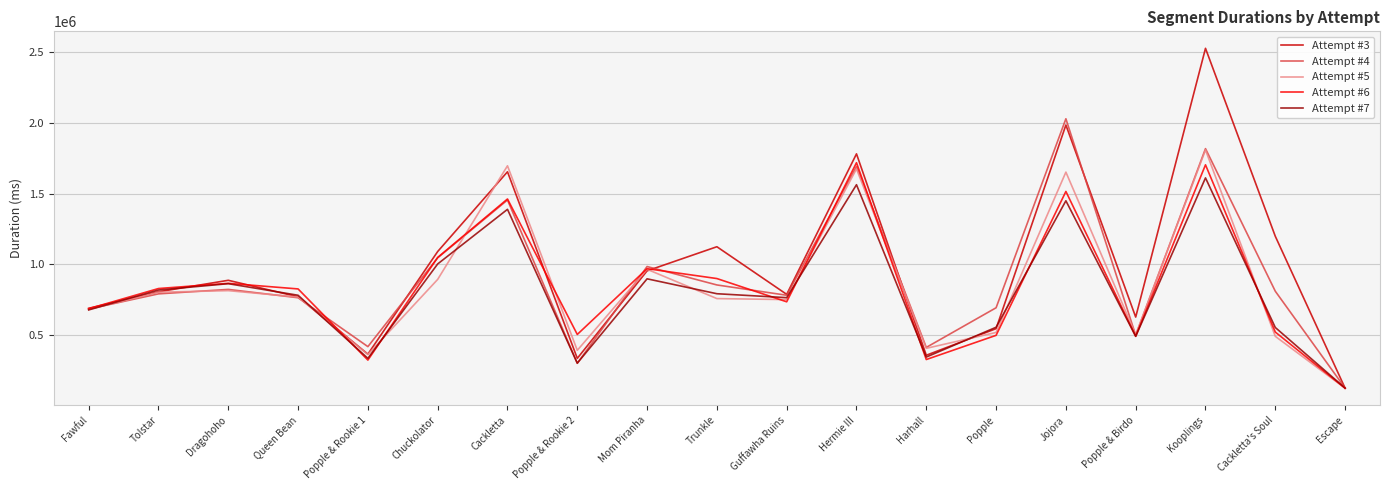

At which label is Attempt #3 closest to 1326682?

Cackletta's Soul